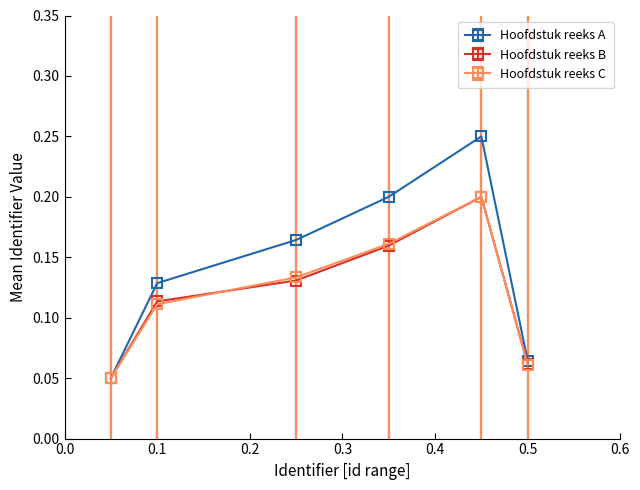

True or false: Hoofdstuk reeks B has more than 0 points higher than both neighbors.

True